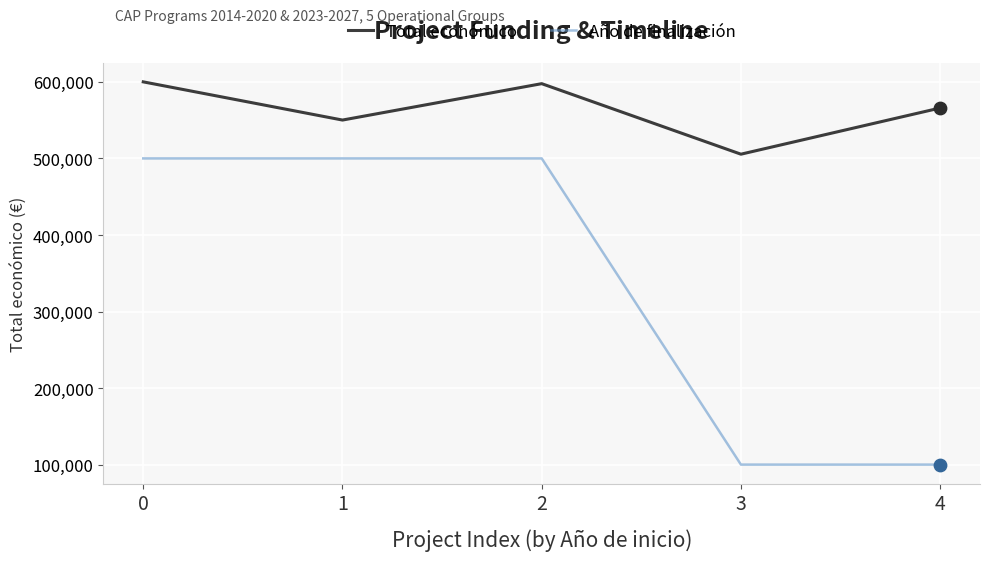

Which series has the largest range (max minus min)?

Año de finalización